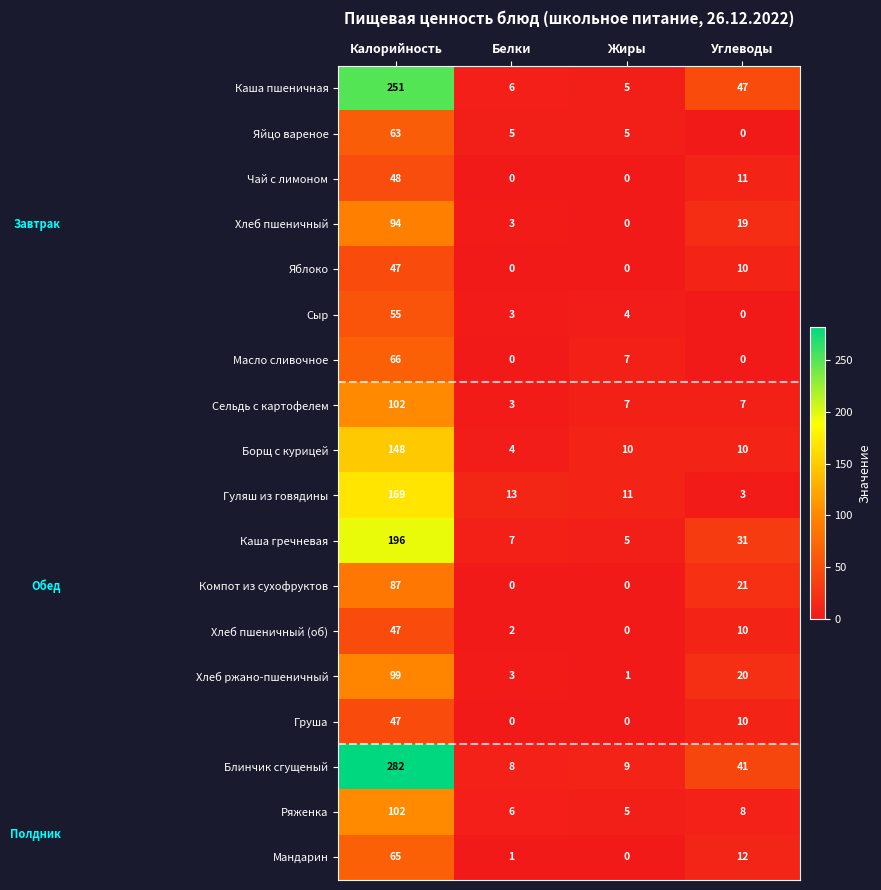

Is it true that Борщ с курицей equals 148 at Калорийность?

True